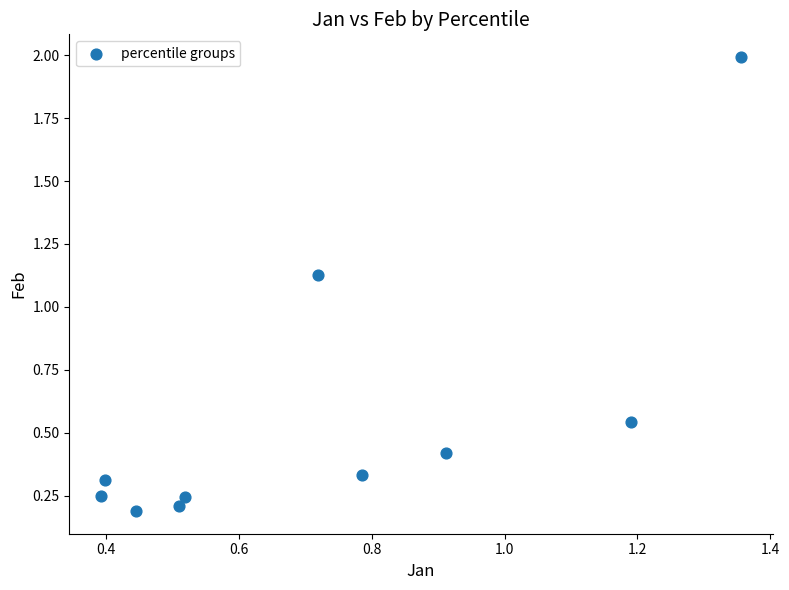

What is the average Y value?

0.6